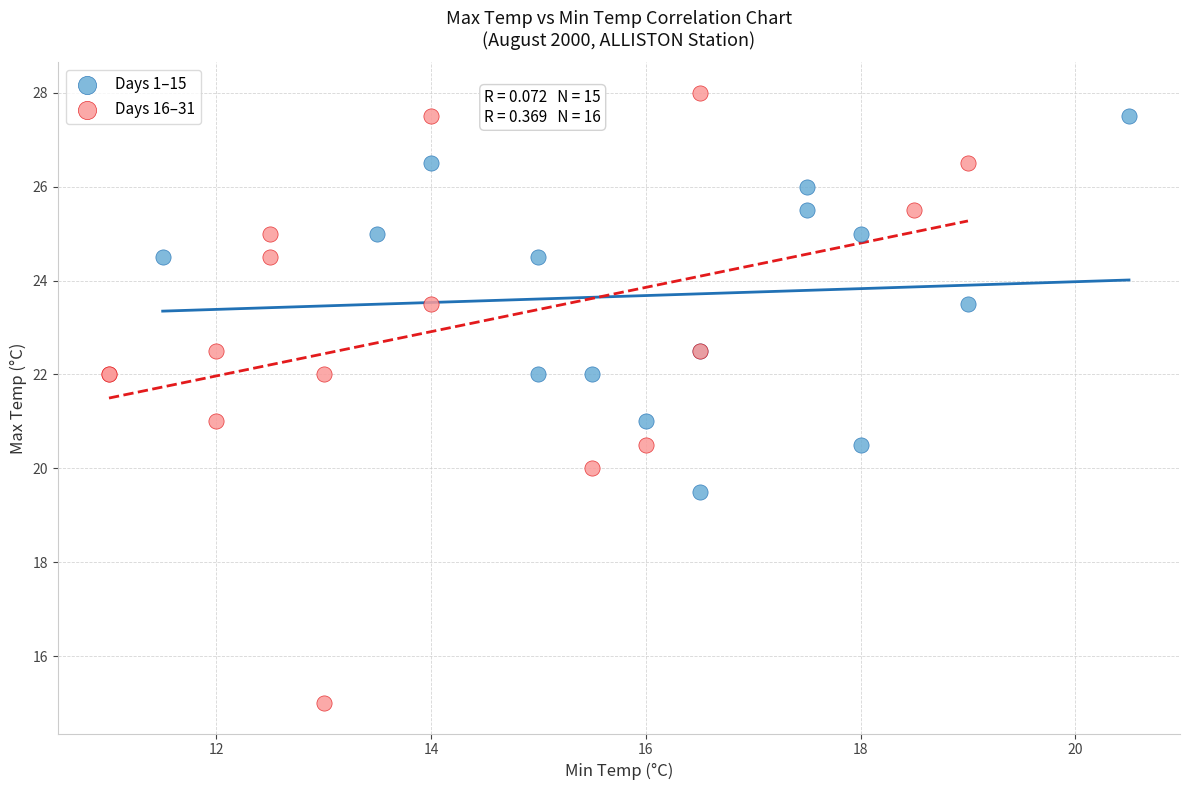

Which series has the widest spread of Y values?

Days 16–31